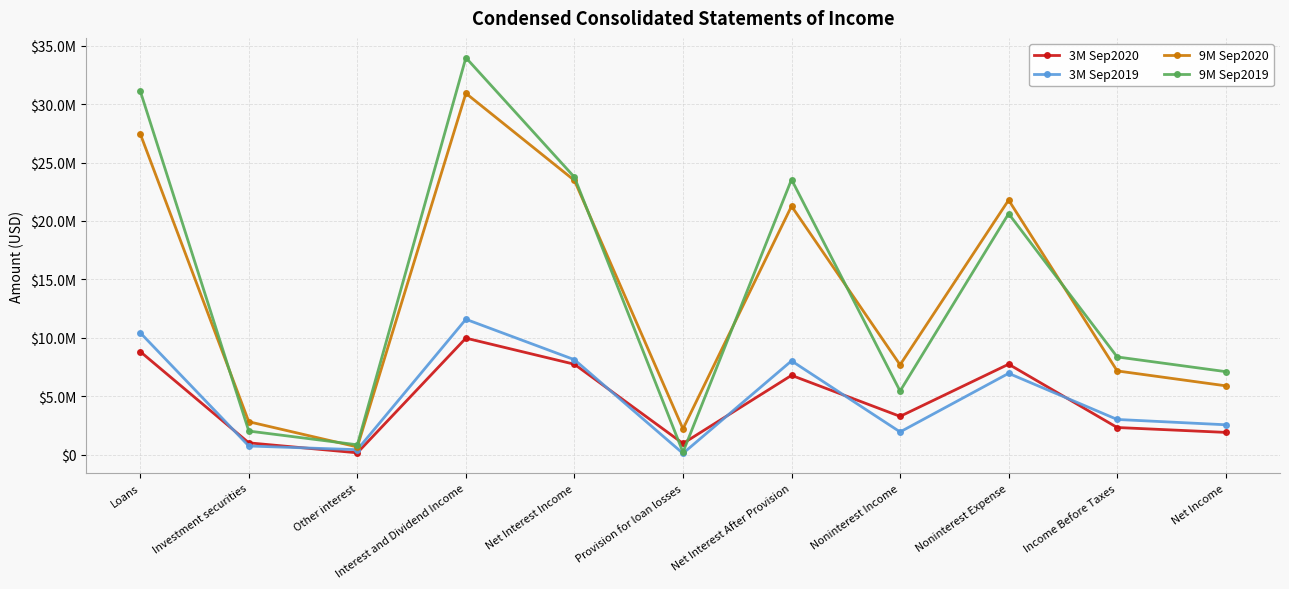

Between Net Interest After Provision and Noninterest Expense, which series saw the biggest shift?

9M Sep2019